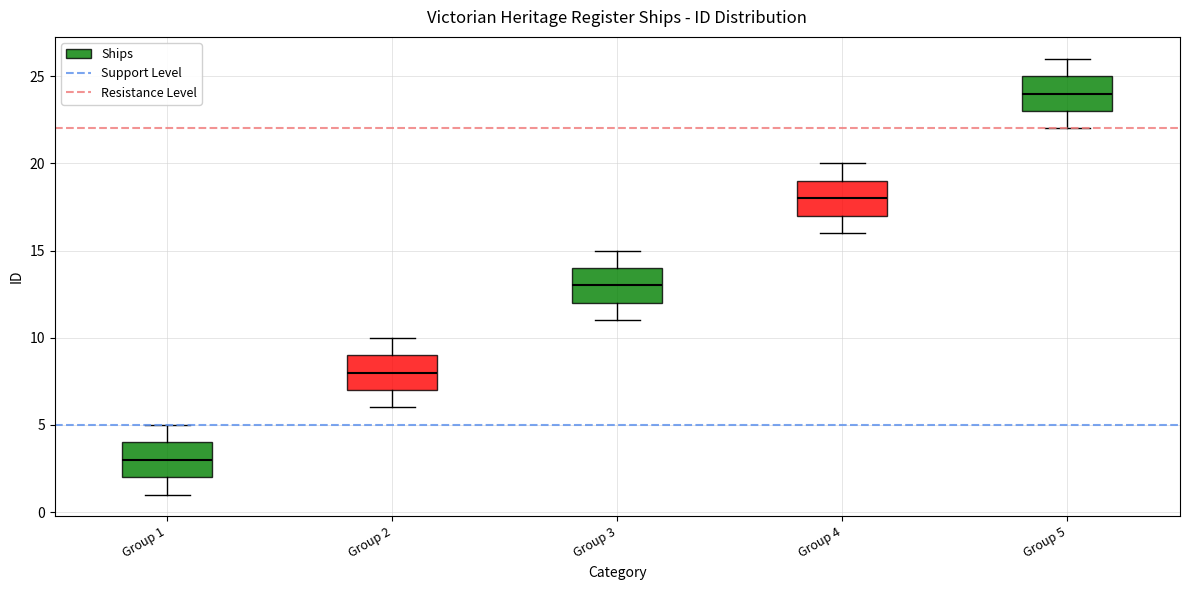

Reading left to right, transcribe this box plot: for each box, give where its median line is, the range the box spans, and where its two whiskers end, as read against the y-axis. The values are not printed on the chart, so give them approximately, as read against the axis.

Group 1: median 3, box 2 to 4, whiskers 1 to 5
Group 2: median 8, box 7 to 9, whiskers 6 to 10
Group 3: median 13, box 12 to 14, whiskers 11 to 15
Group 4: median 18, box 17 to 19, whiskers 16 to 20
Group 5: median 24, box 23 to 25, whiskers 22 to 26